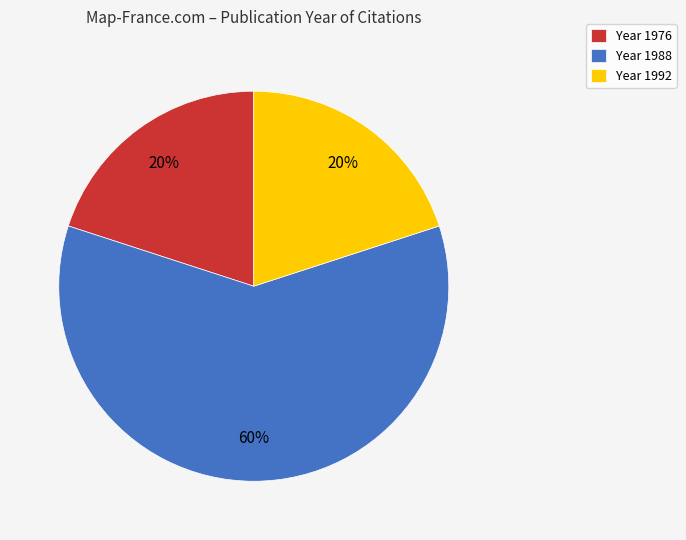

To the nearest percent, what is the average slice percentage?

33%